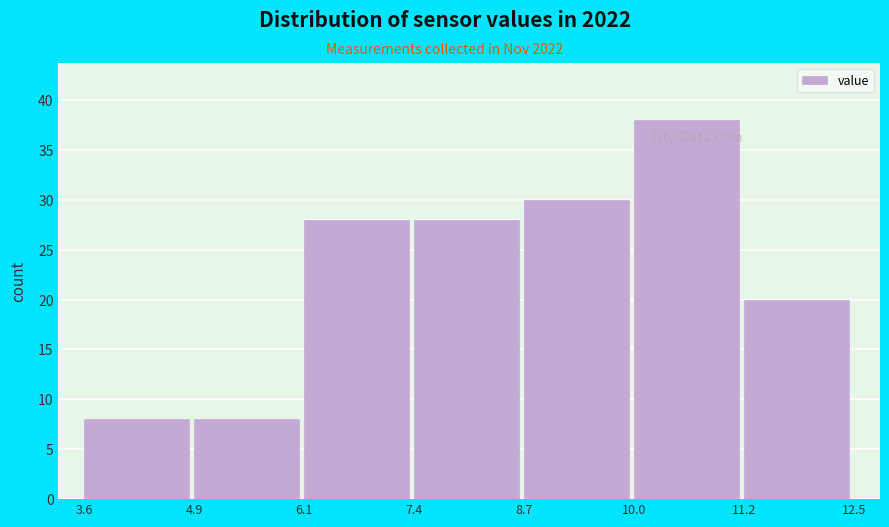

Reading left to right, transcribe this chart: for each bar, give the range it covers on the x-axis and its height. The values are not printed on the chart, so give them approximately, as read against the axis.

3.6 to 4.9: 8
4.9 to 6.1: 8
6.1 to 7.4: 28
7.4 to 8.7: 28
8.7 to 10.0: 30
10.0 to 11.2: 38
11.2 to 12.5: 20